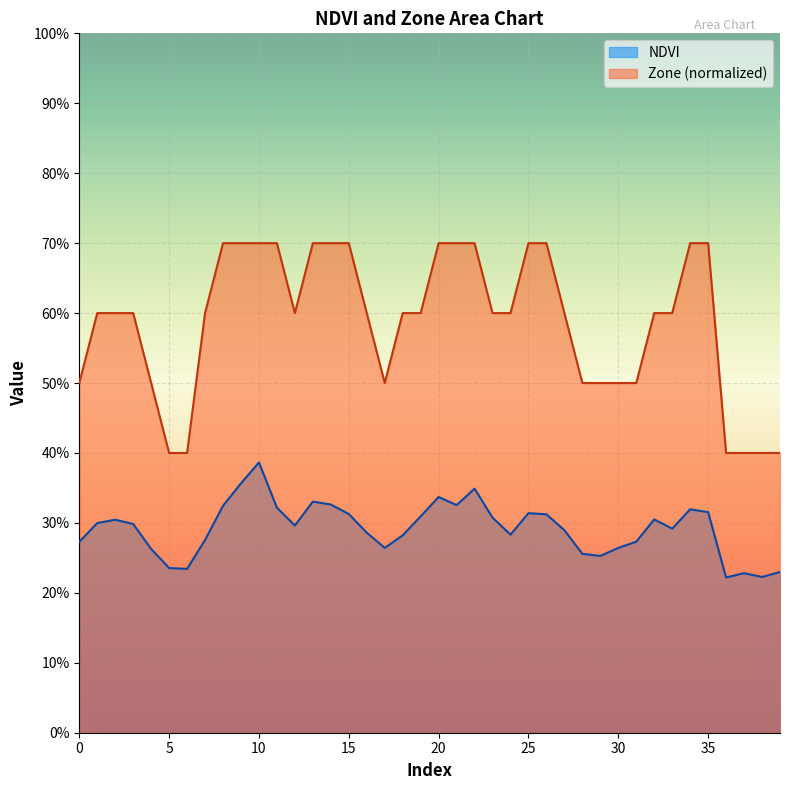

True or false: NDVI and Zone cross at least once.

False